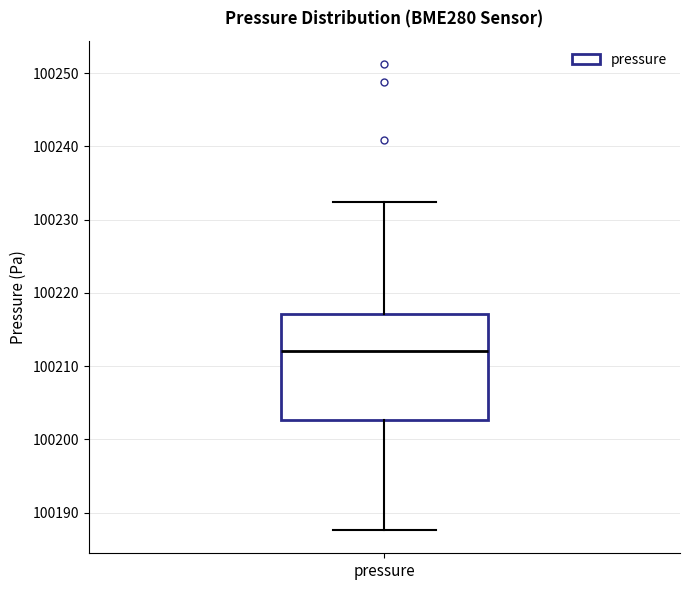

Where is the lower edge of the box for pressure on the y-axis? The values are not printed on the chart, so give them approximately, as read against the axis.

100203